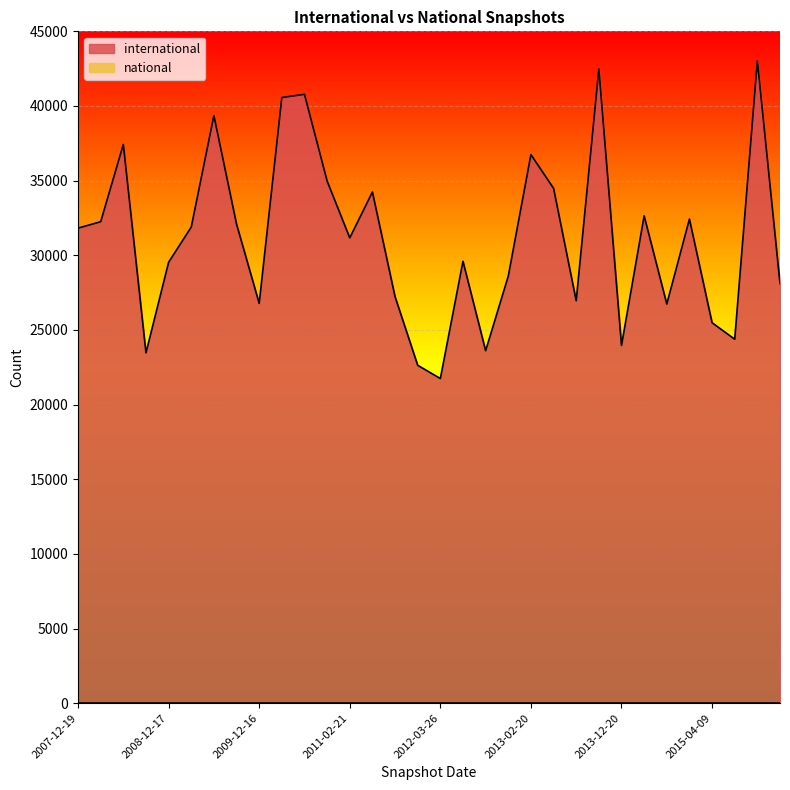

What is the label of the 7th point from the right?

2014-03-28